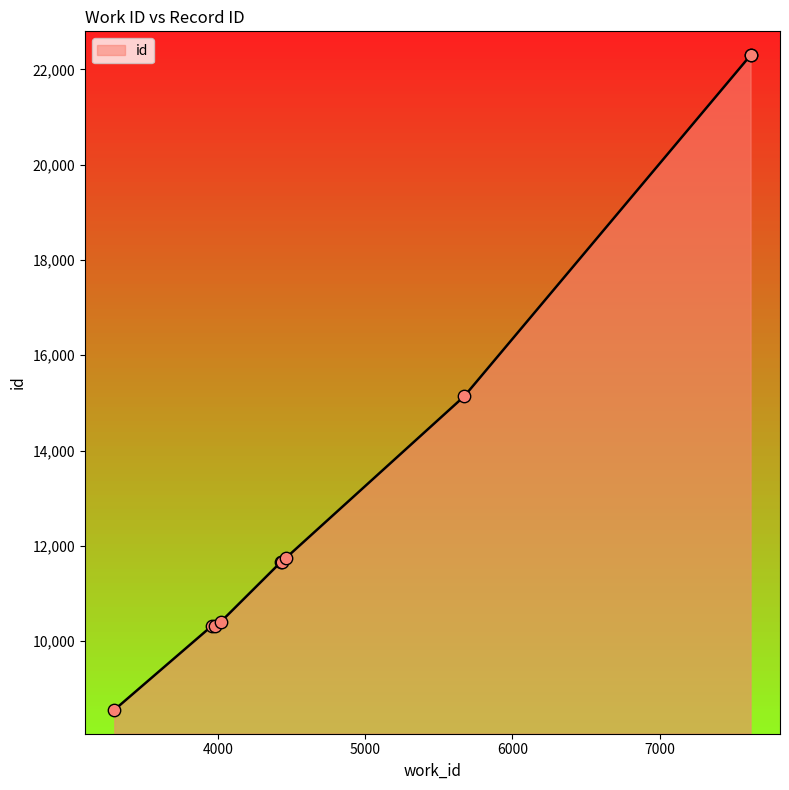

Between 3977 and 4428, which is larger?

4428